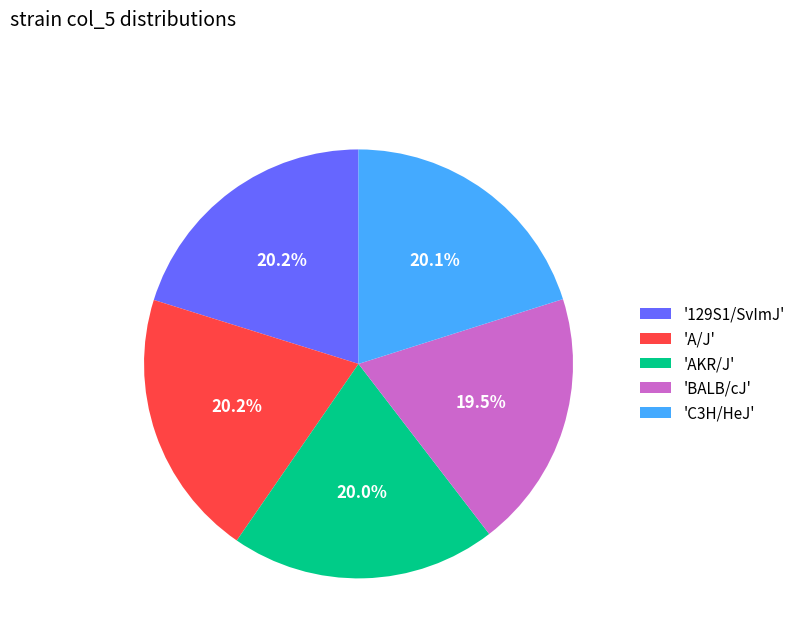

Which has a higher value, 'AKR/J' or 'BALB/cJ'?

'AKR/J'